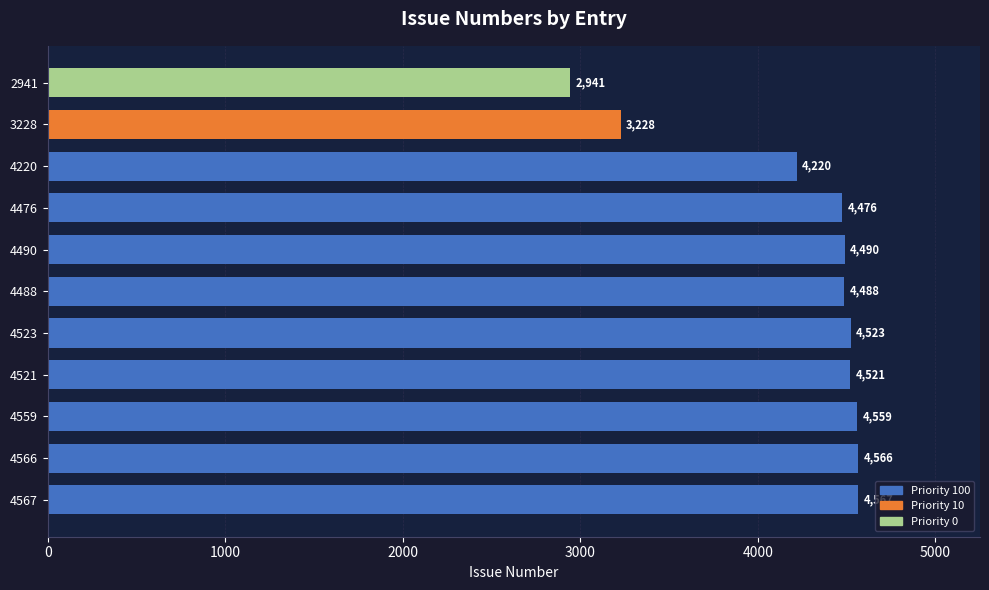

Is it true that the value at 4476 is 4476?

True